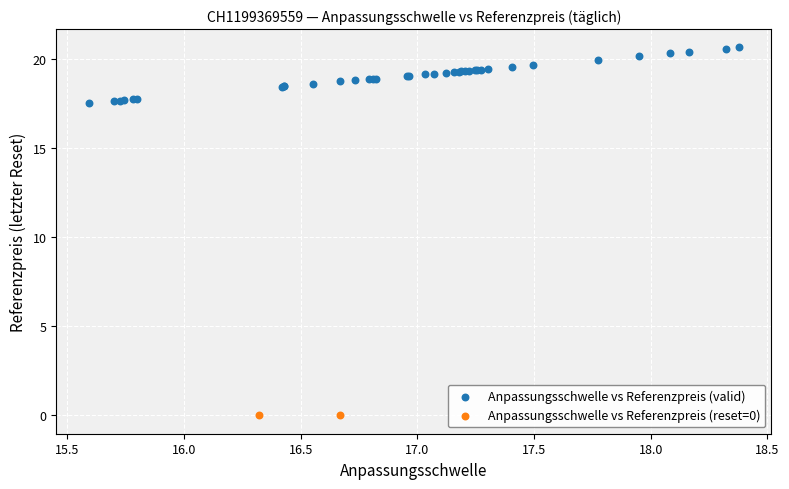

Which series contains the highest Y value?

Anpassungsschwelle vs Referenzpreis (valid)